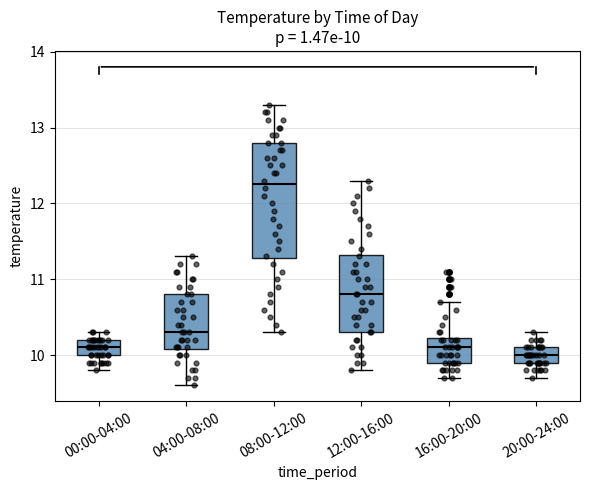

Comparing the boxes themselves (not the whiskers), which one is the tallest?

08:00-12:00